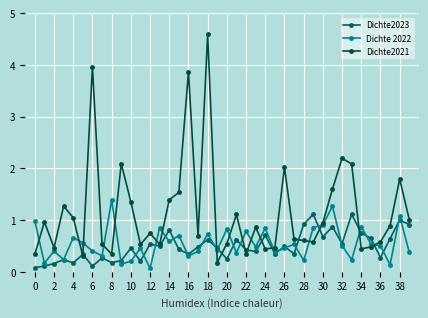

How many data points does each series have?

40